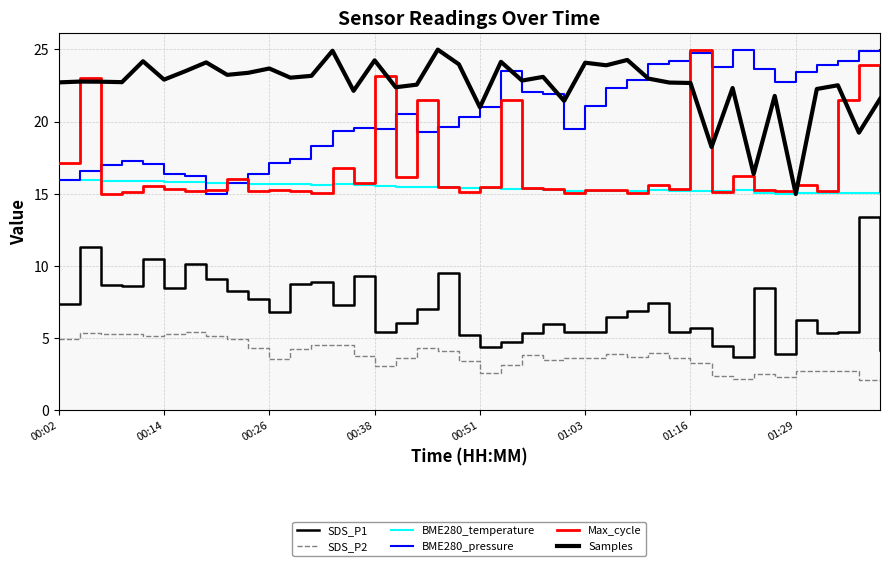

How many lines are shown in the chart?

6